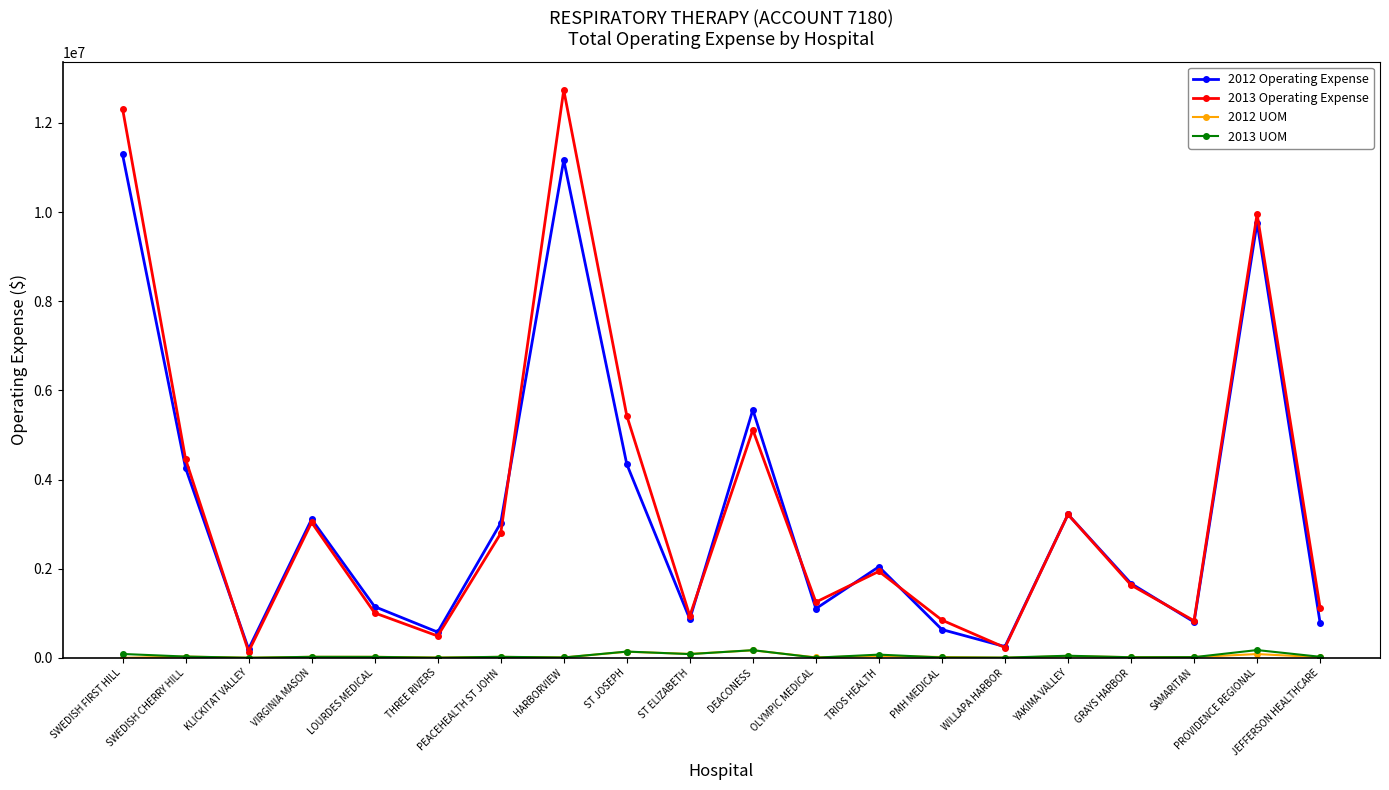

What is the label of the 2nd point from the right?

PROVIDENCE REGIONAL